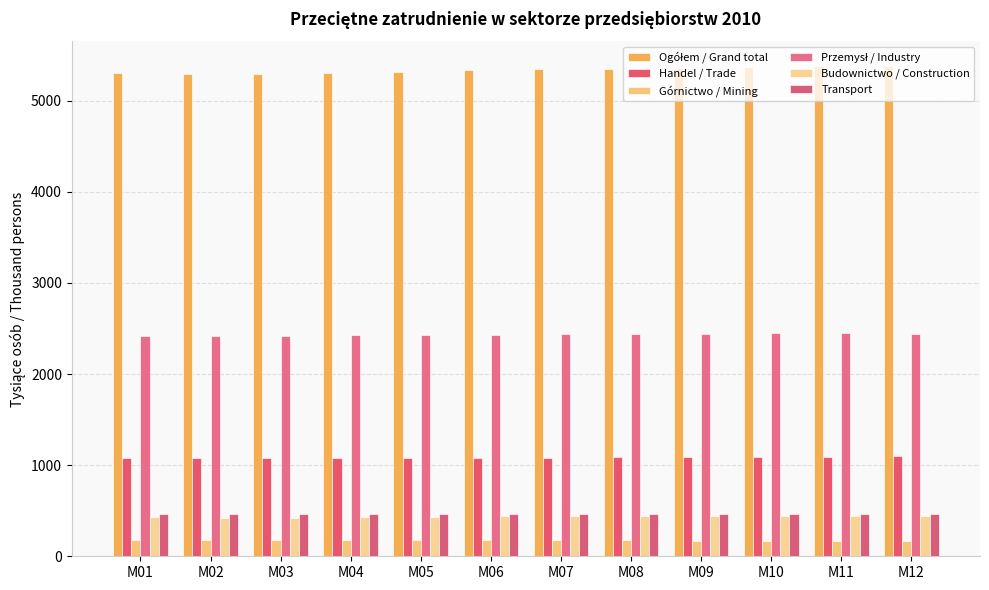

Which category has the highest value across all series?

M11